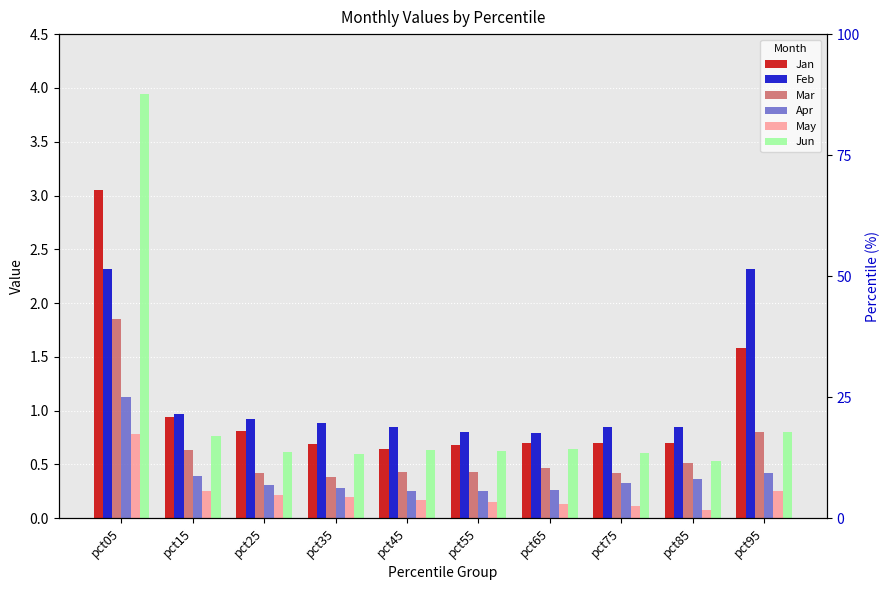

What is the minimum value shown in the chart?

0.1